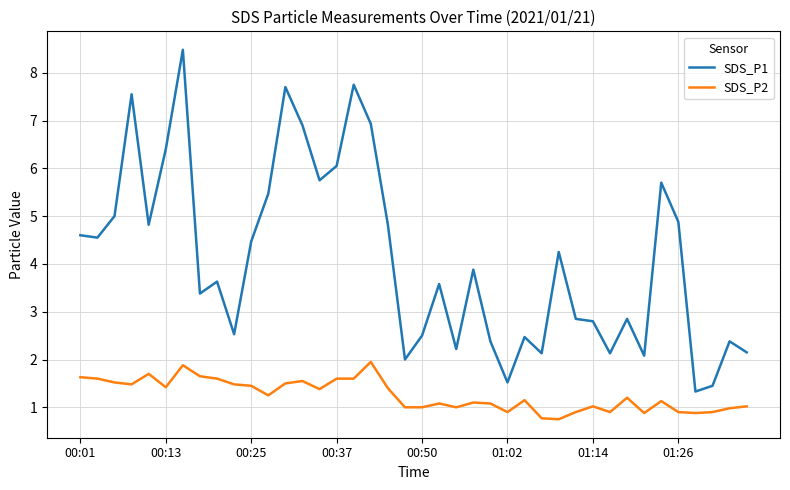

What is the sum of all SDS_P2 values?

50.2